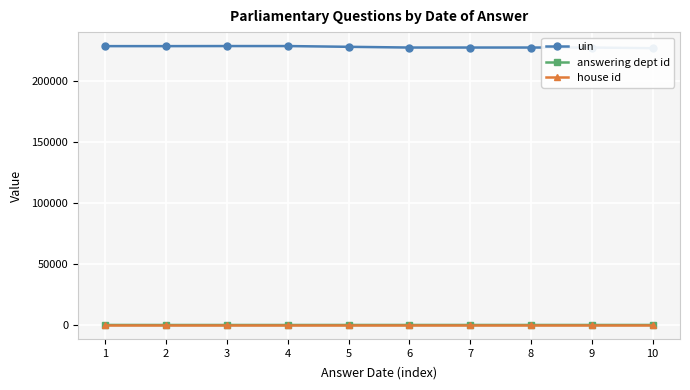

Rank the series at 8 from highest to lowest value.

uin, answering dept id, house id